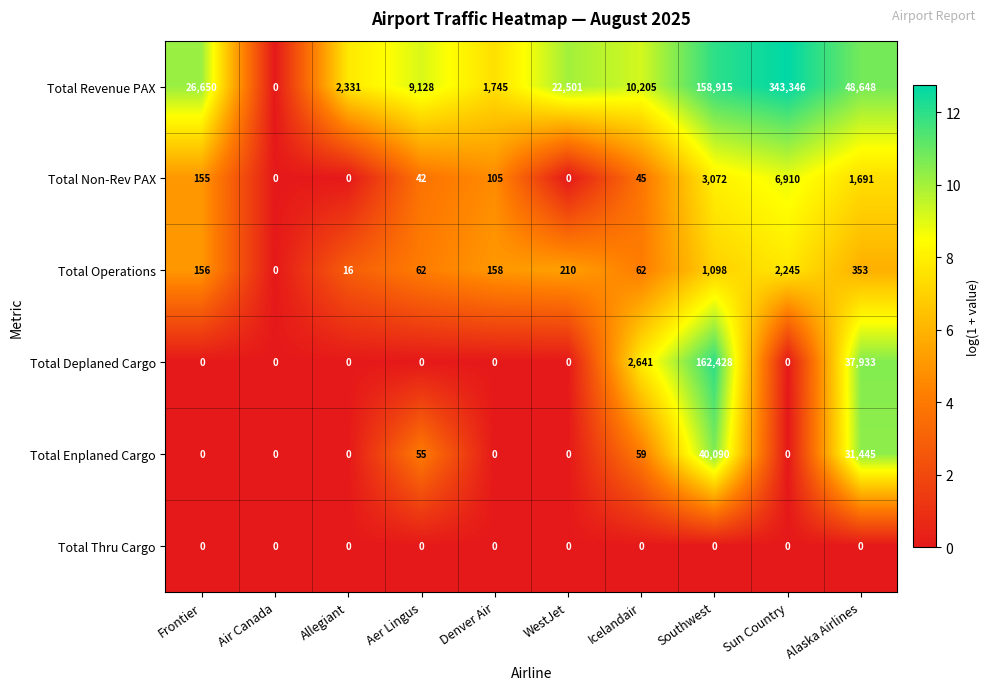

The Total Non-Rev PAX series shows 4069 at WestJet. True or false?

False